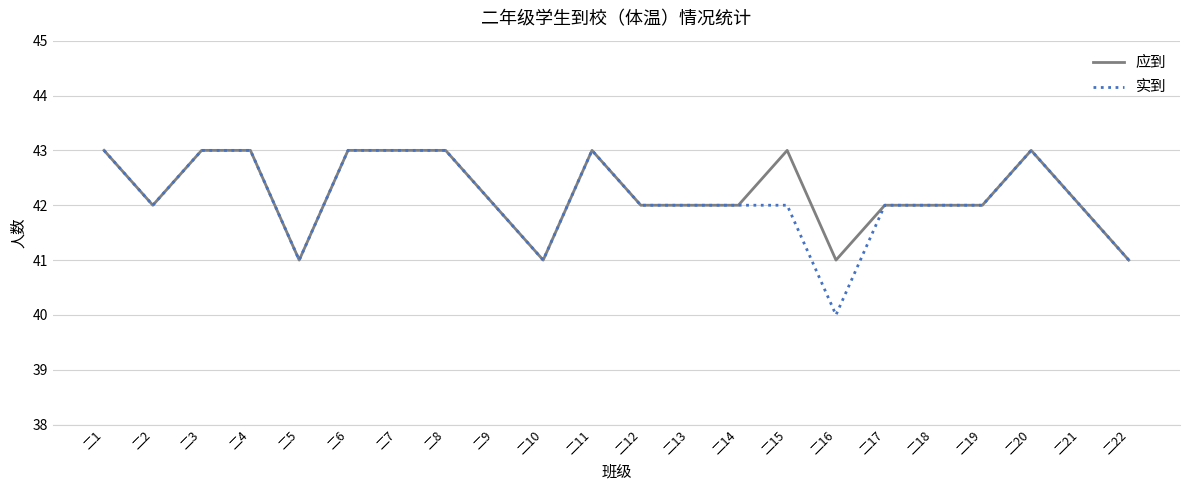

At how many categories does at least one series exceed 40?

22